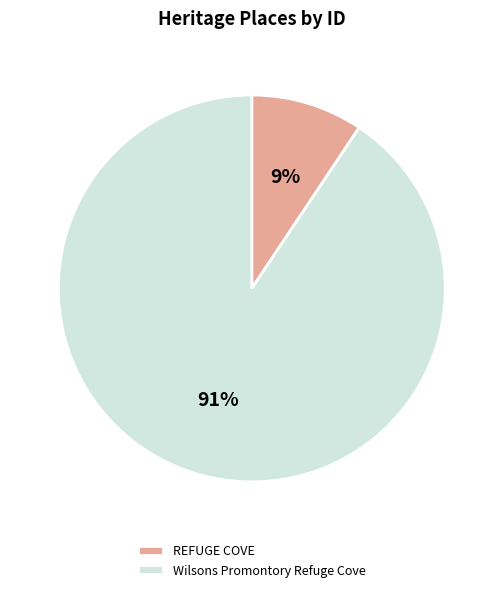

To the nearest percent, what portion does REFUGE COVE represent?

9%